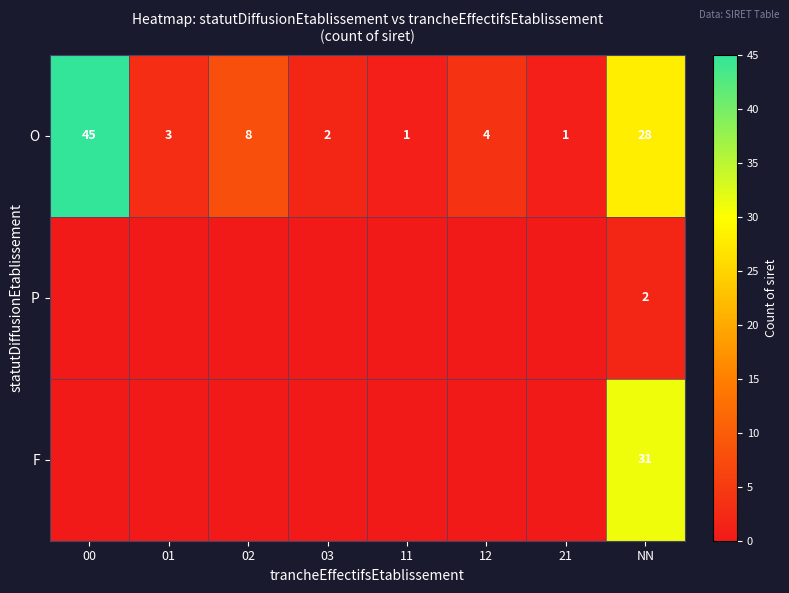

What is the difference between the maximum and minimum values in the O series?

44